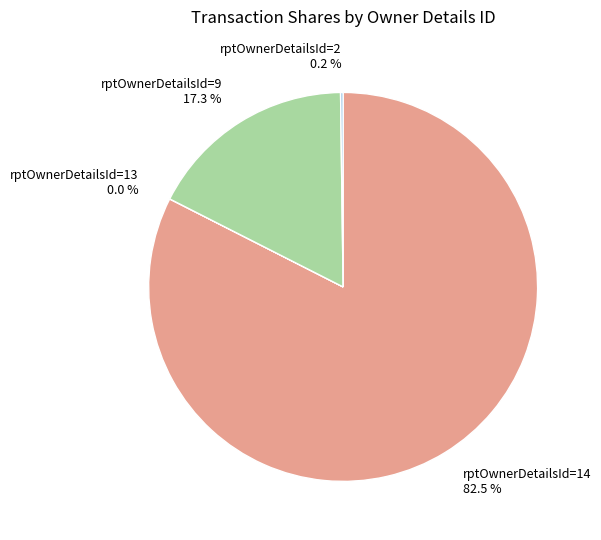

Which slice is the largest?

rptOwnerDetailsId=14